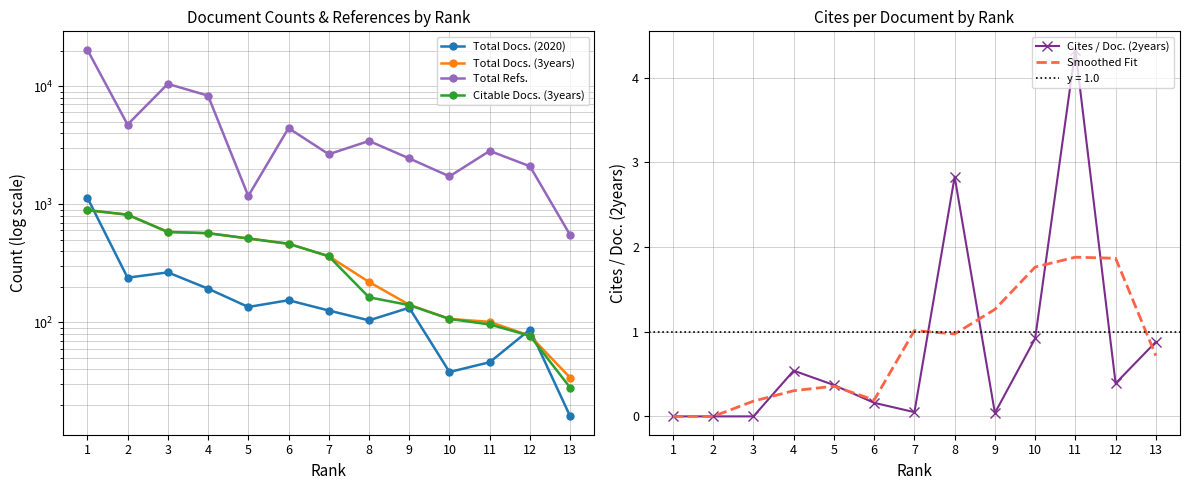

What is the total value across all series at 8?

3924.8